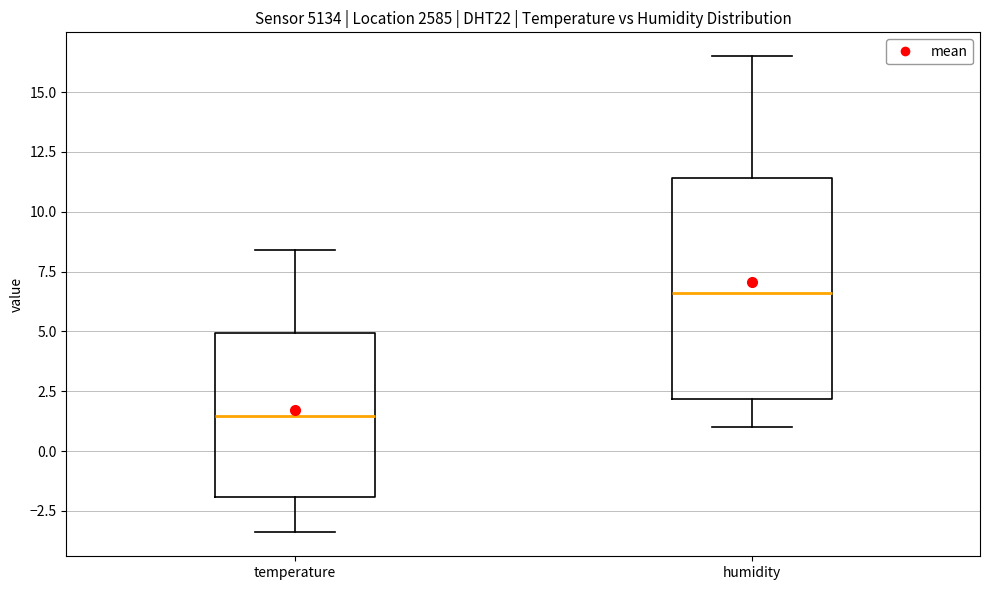

Which box has the lowest median line?

temperature